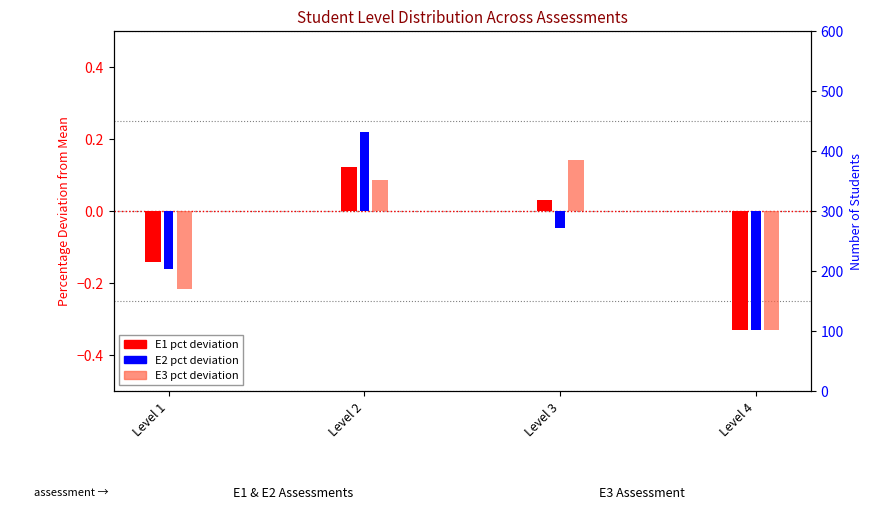

What is the greatest value displayed?

0.2